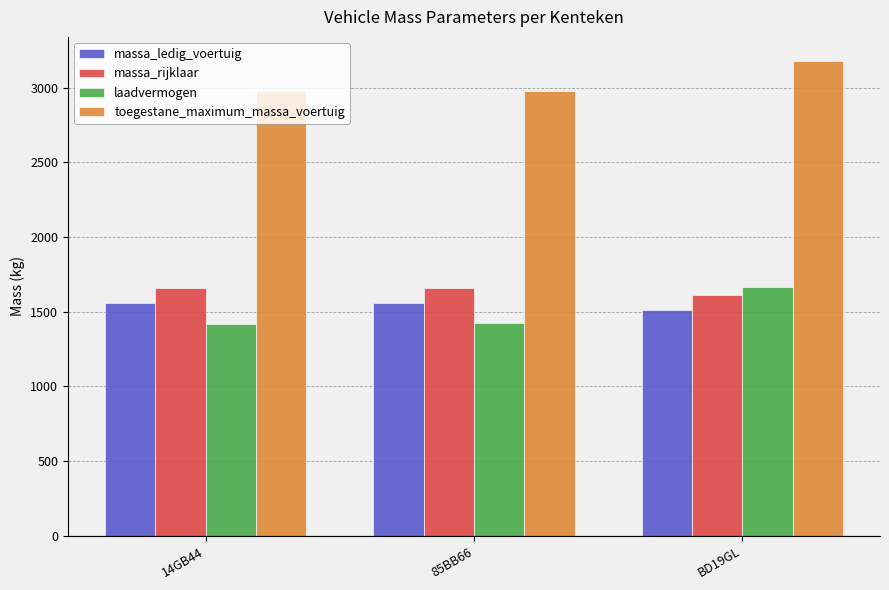

What is the total value across all series at 85BB66?

7617